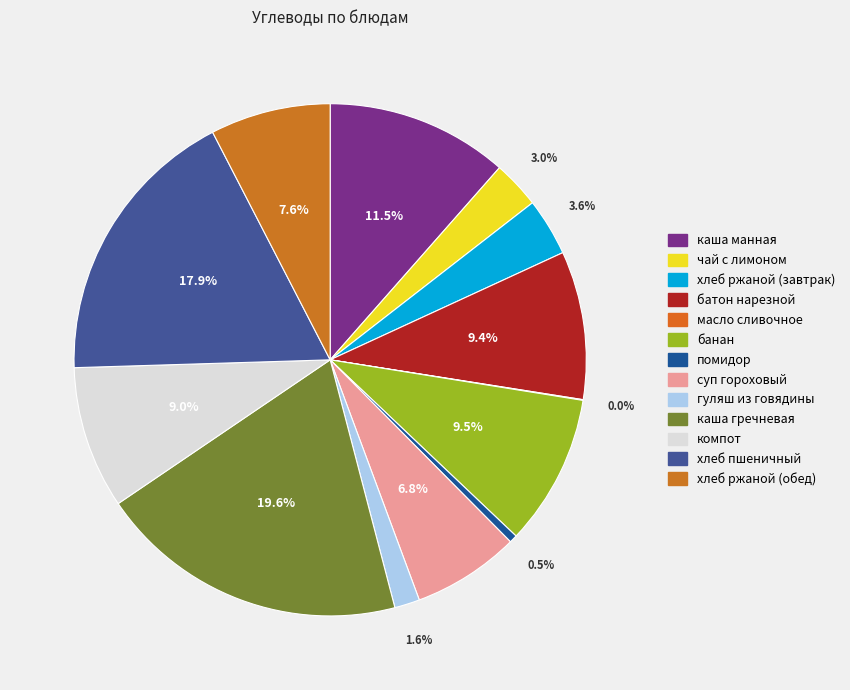

To the nearest percent, what is the average slice percentage?

8%